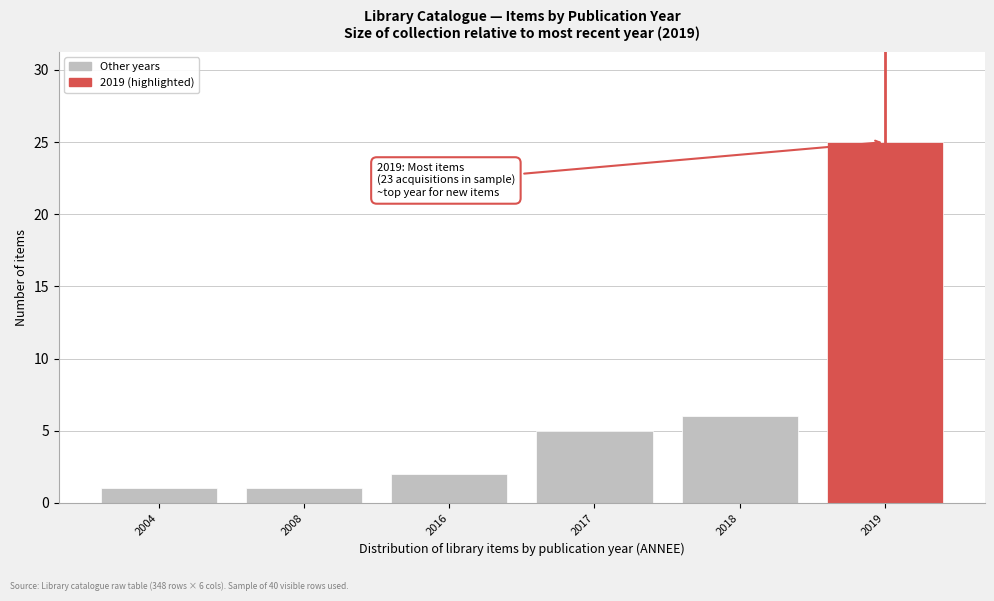

Reading right to left, transcribe all the data shown in this chart.

2019=25	2018=6	2017=5	2016=2	2008=1	2004=1